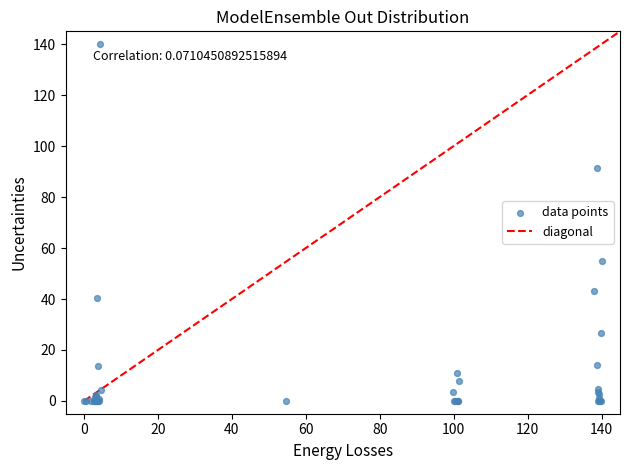

What Y value in the scatter plot is closest to 70?

55.0